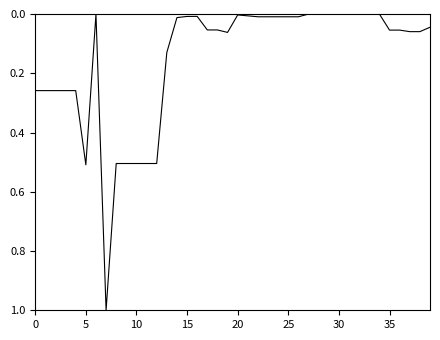

What is the greatest value displayed?

1.0